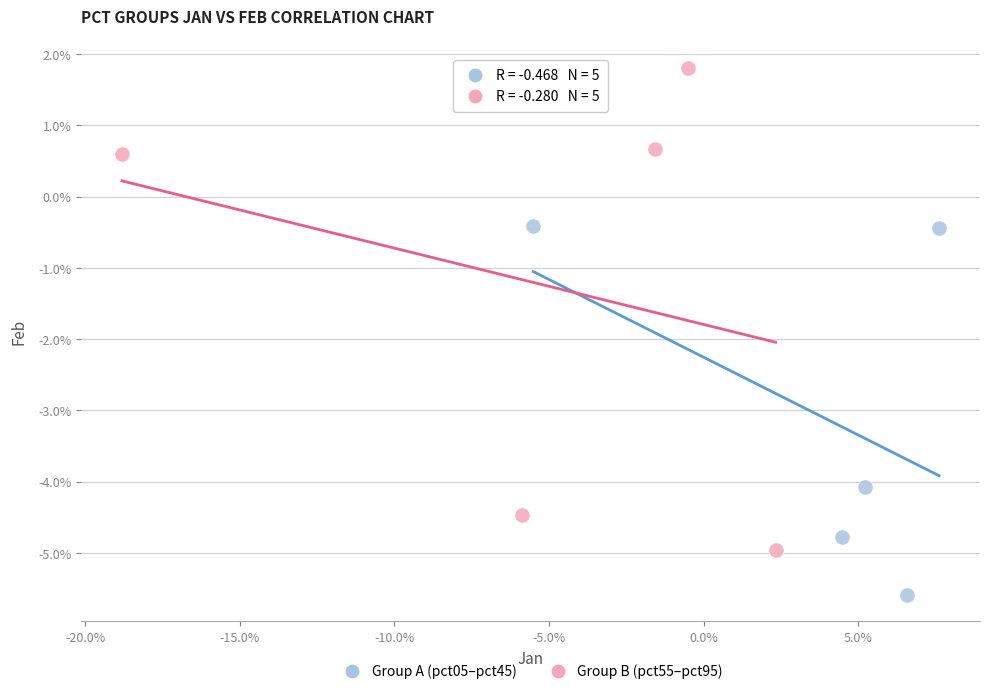

What are all the series names shown in the legend?

Group A (pct05–pct45), Group B (pct55–pct95)